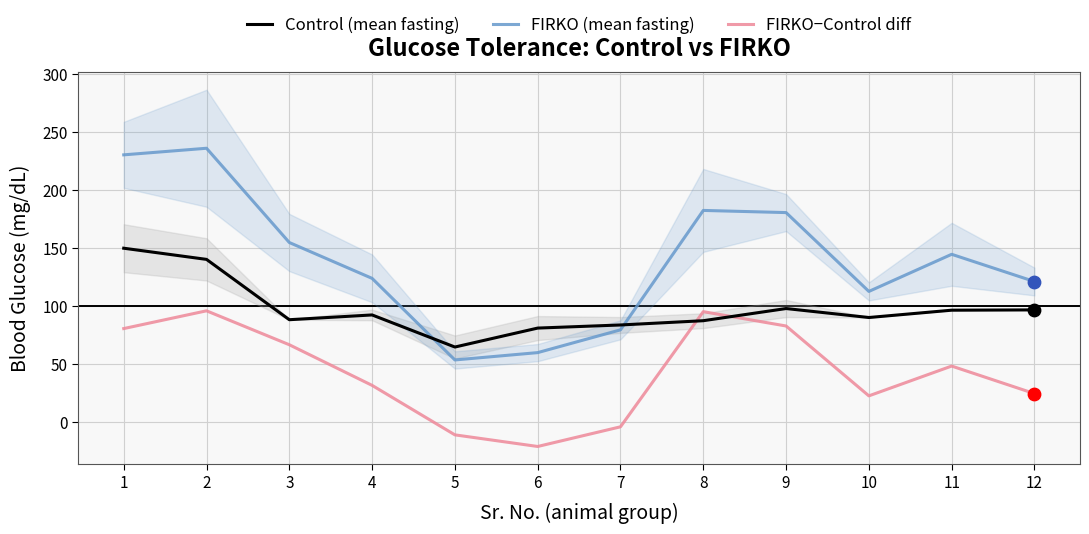

What are all the series names shown in the legend?

Control (mean fasting), FIRKO (mean fasting), FIRKO−Control diff